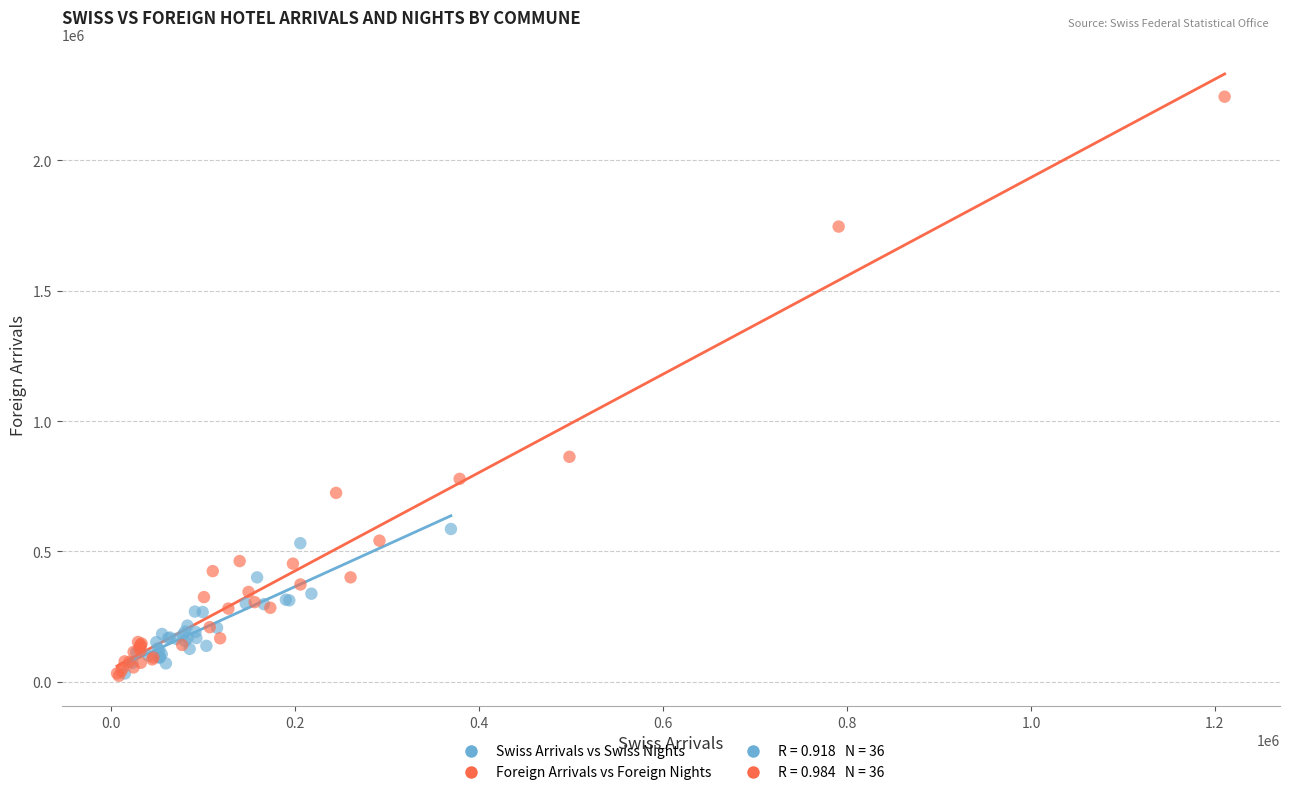

Which series contains the highest Y value?

Foreign Arrivals vs Foreign Nights